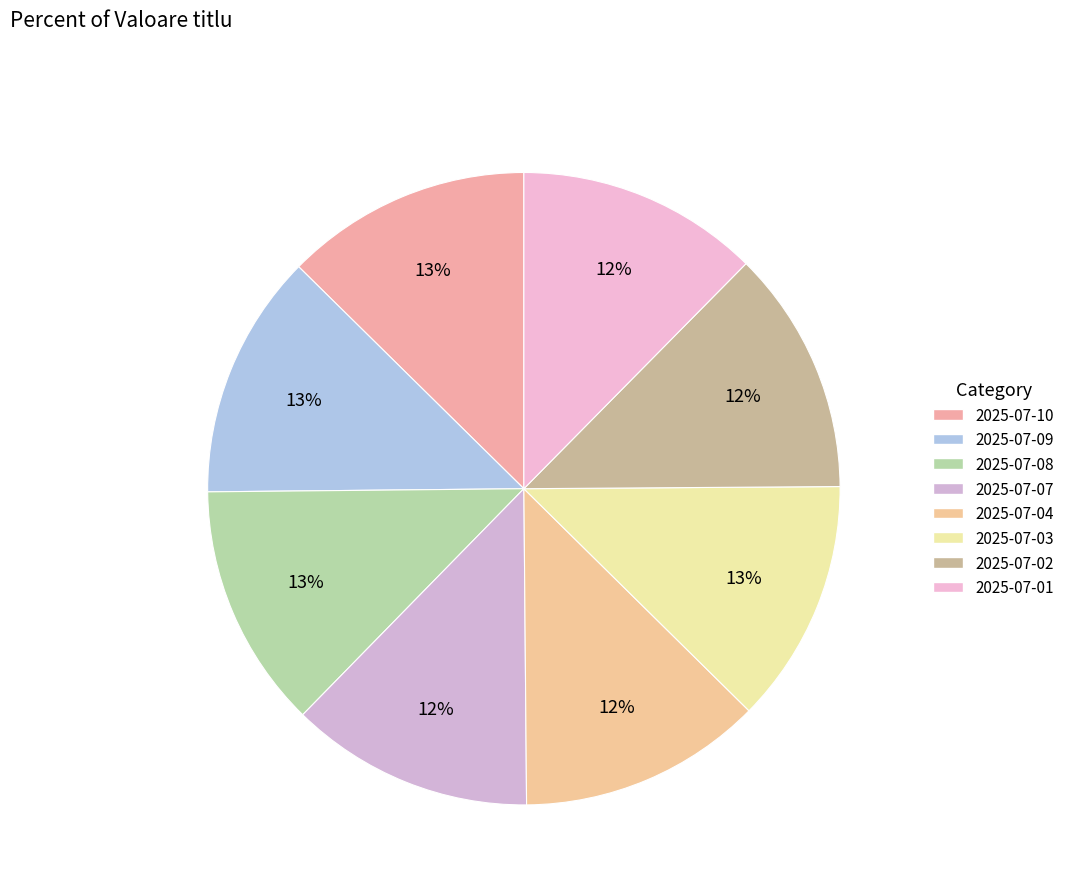

Which has a higher value, 2025-07-03 or 2025-07-08?

2025-07-08